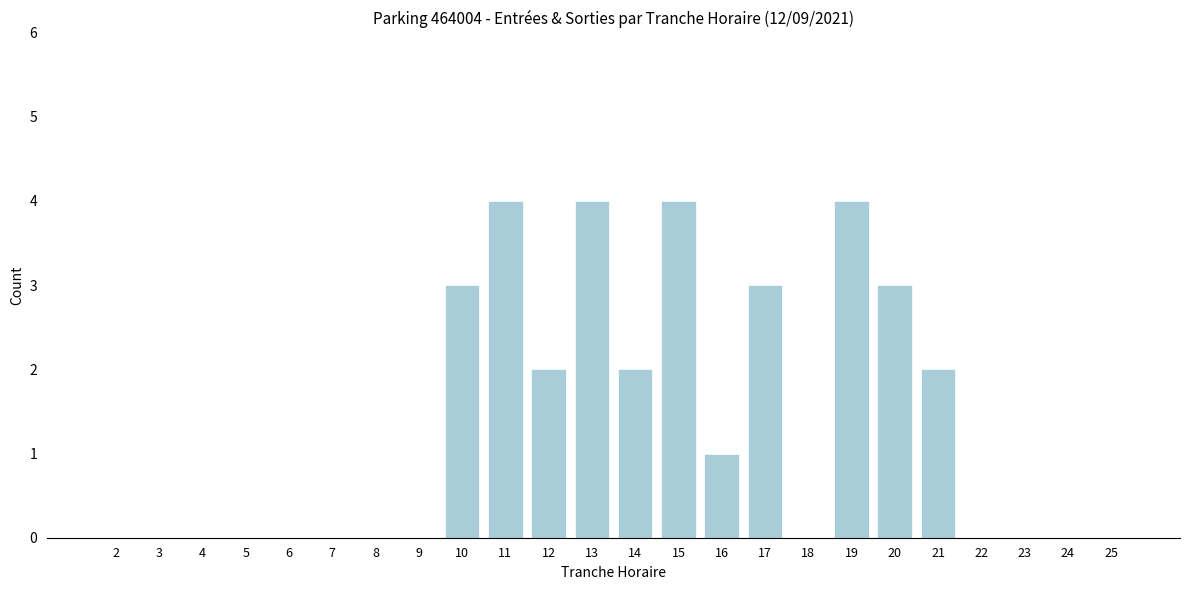

Reading left to right, list all the values displayed in this chart.

2=0	3=0	4=0	5=0	6=0	7=0	8=0	9=0	10=3	11=4	12=2	13=4	14=2	15=4	16=1	17=3	18=0	19=4	20=3	21=2	22=0	23=0	24=0	25=0